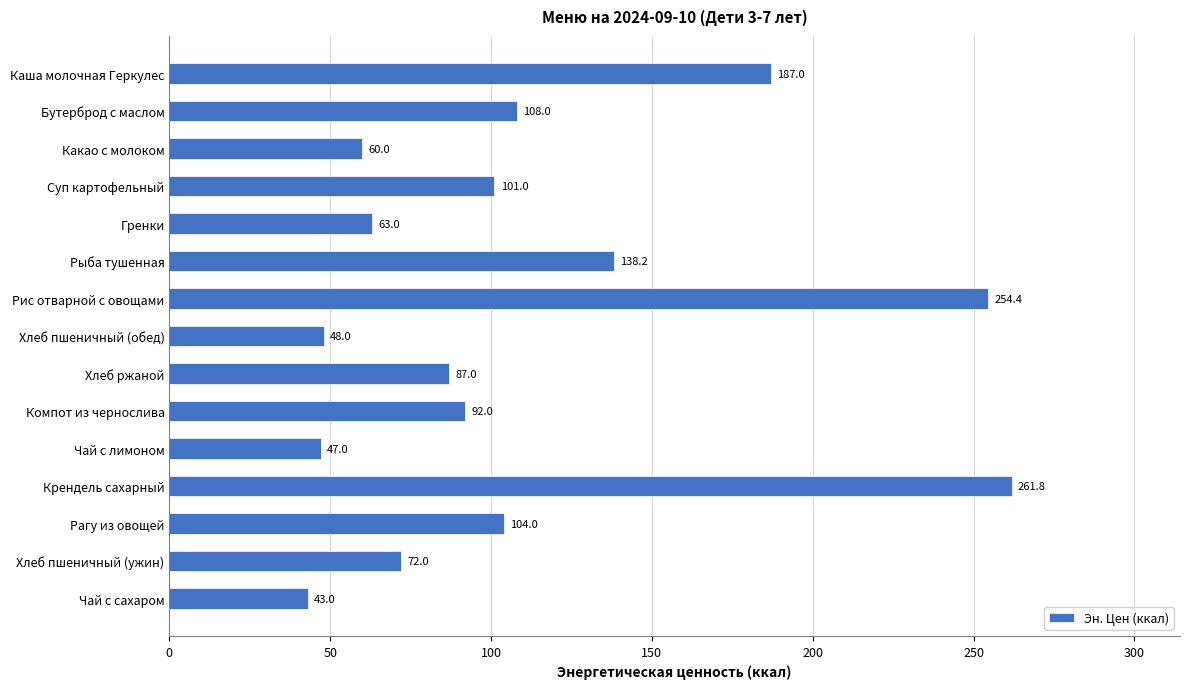

What is the sum of all values?

1666.4